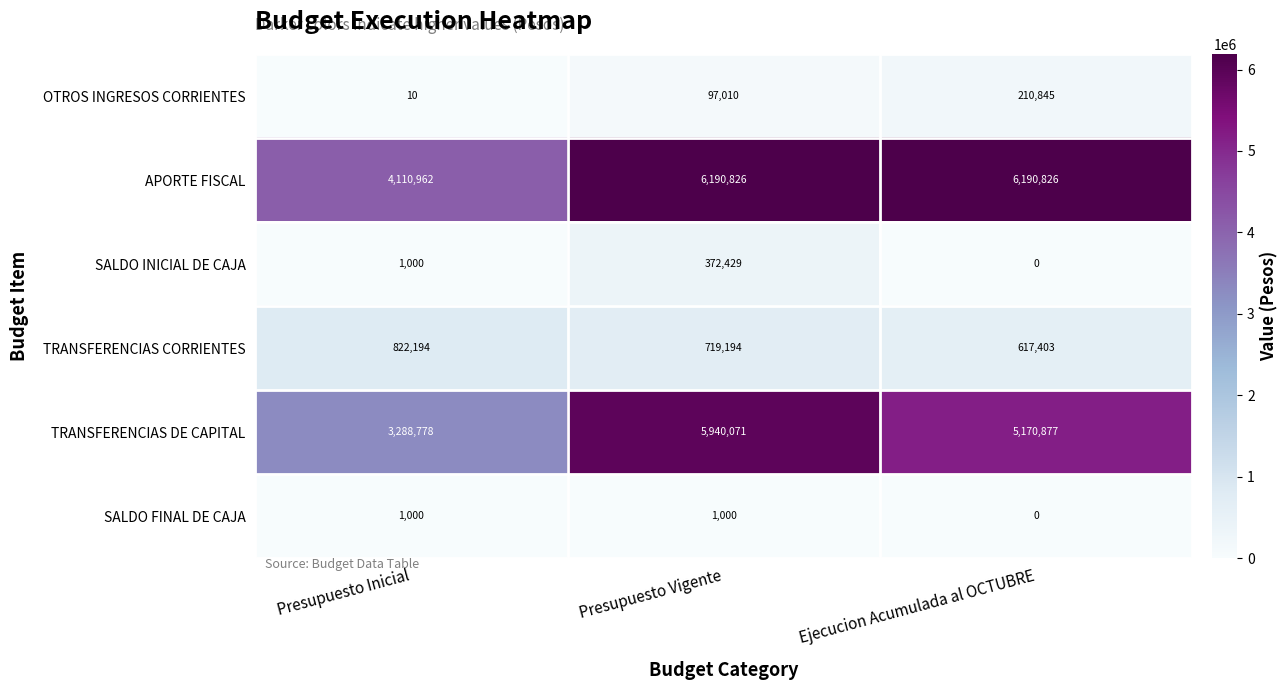

Reading left to right, extract all data points from this chart.

OTROS INGRESOS CORRIENTES: Presupuesto Inicial=10	Presupuesto Vigente=97010	Ejecucion Acumulada al OCTUBRE=210845
APORTE FISCAL: Presupuesto Inicial=4110962	Presupuesto Vigente=6190826	Ejecucion Acumulada al OCTUBRE=6190826
SALDO INICIAL DE CAJA: Presupuesto Inicial=1000	Presupuesto Vigente=372429	Ejecucion Acumulada al OCTUBRE=0
TRANSFERENCIAS CORRIENTES: Presupuesto Inicial=822194	Presupuesto Vigente=719194	Ejecucion Acumulada al OCTUBRE=617403
TRANSFERENCIAS DE CAPITAL: Presupuesto Inicial=3288778	Presupuesto Vigente=5940071	Ejecucion Acumulada al OCTUBRE=5170877
SALDO FINAL DE CAJA: Presupuesto Inicial=1000	Presupuesto Vigente=1000	Ejecucion Acumulada al OCTUBRE=0